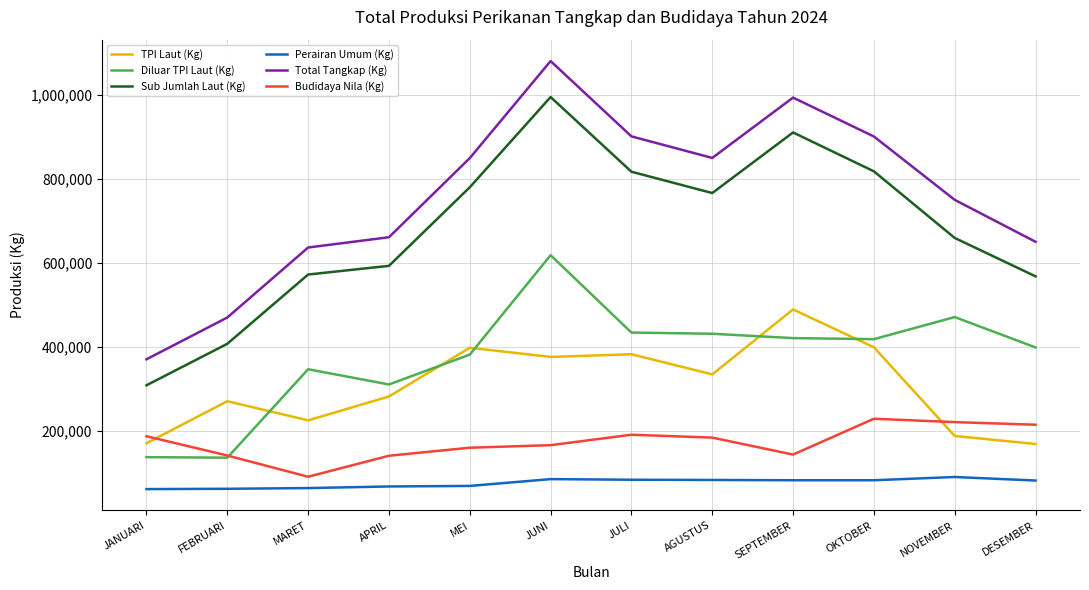

What is the difference between the highest and lowest values at MEI?

779458.1